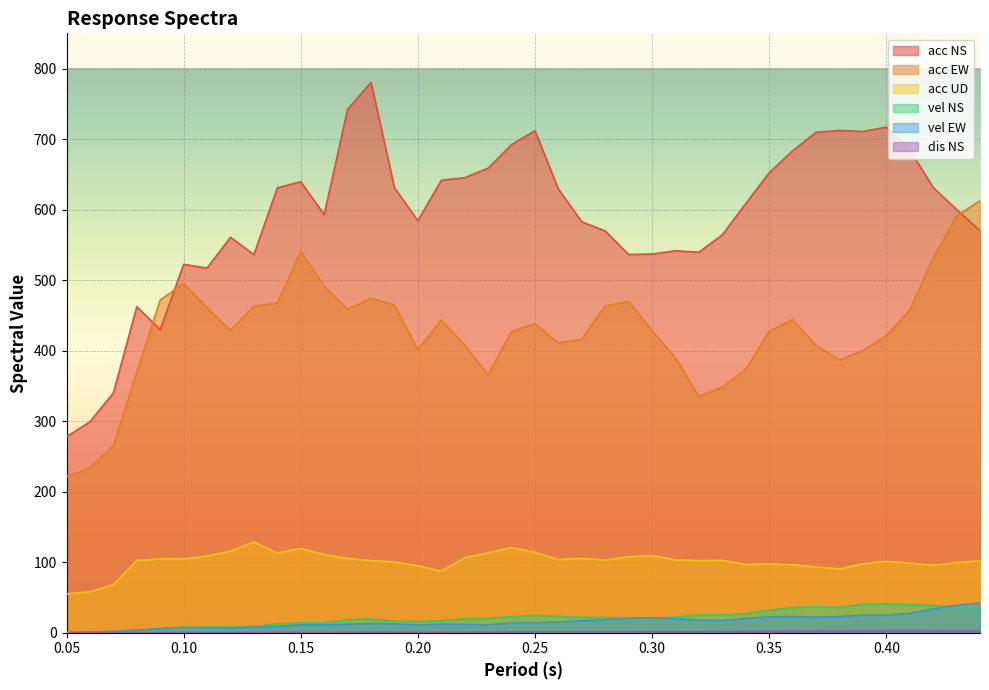

How many lines are shown in the chart?

6